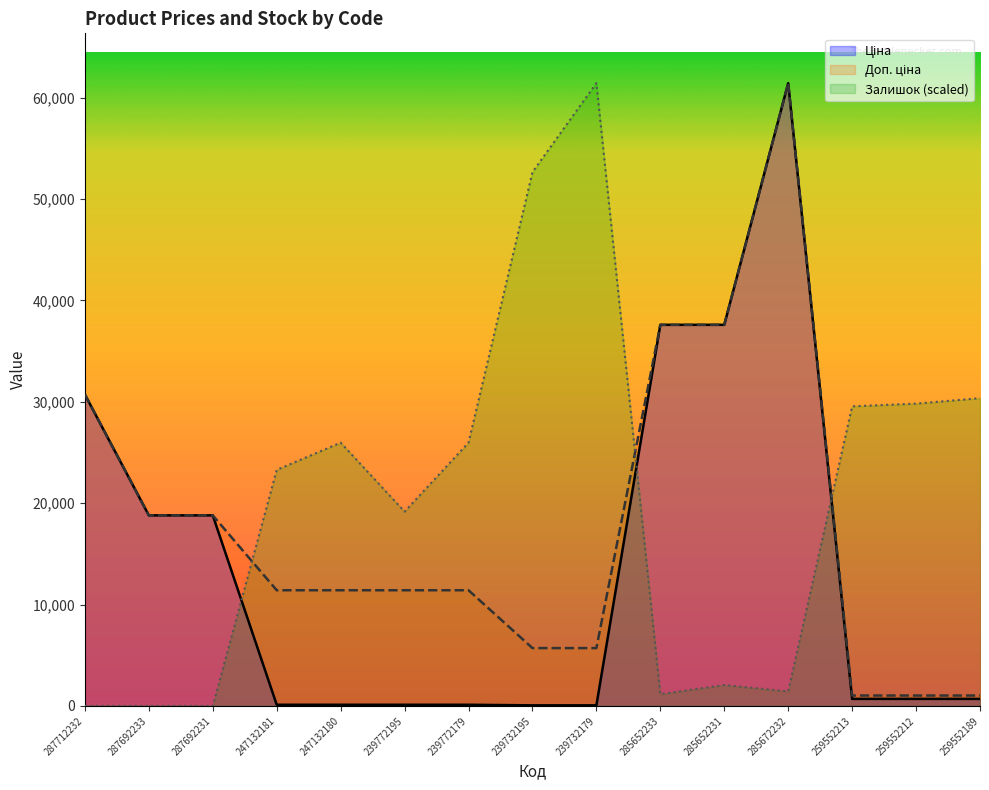

How many positive values does the Залишок series have?

12